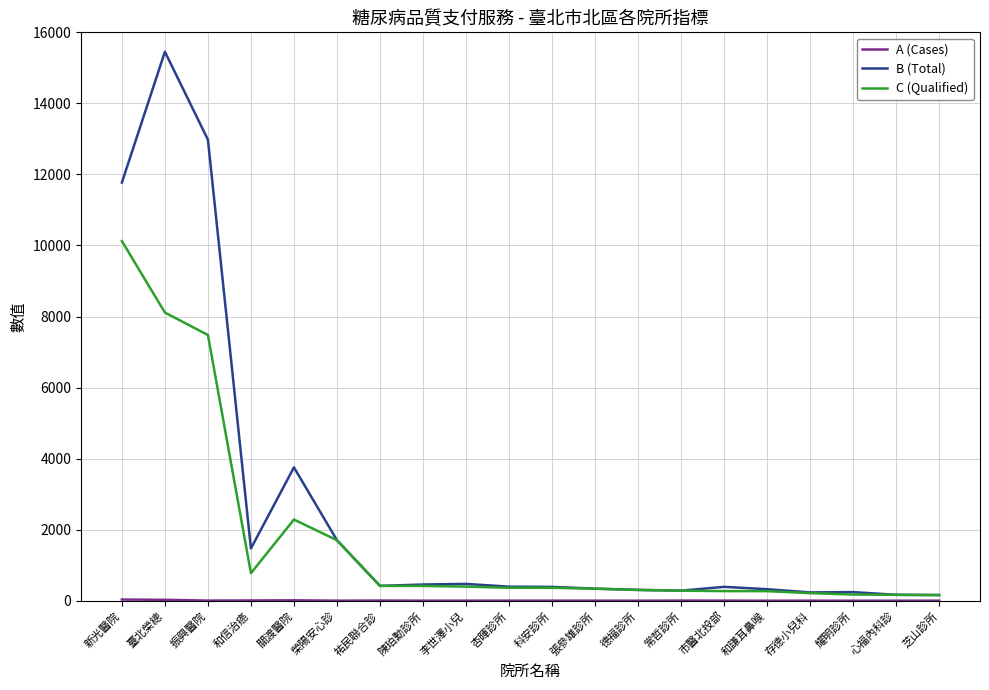

Which series has the largest total across all categories?

B (Total)